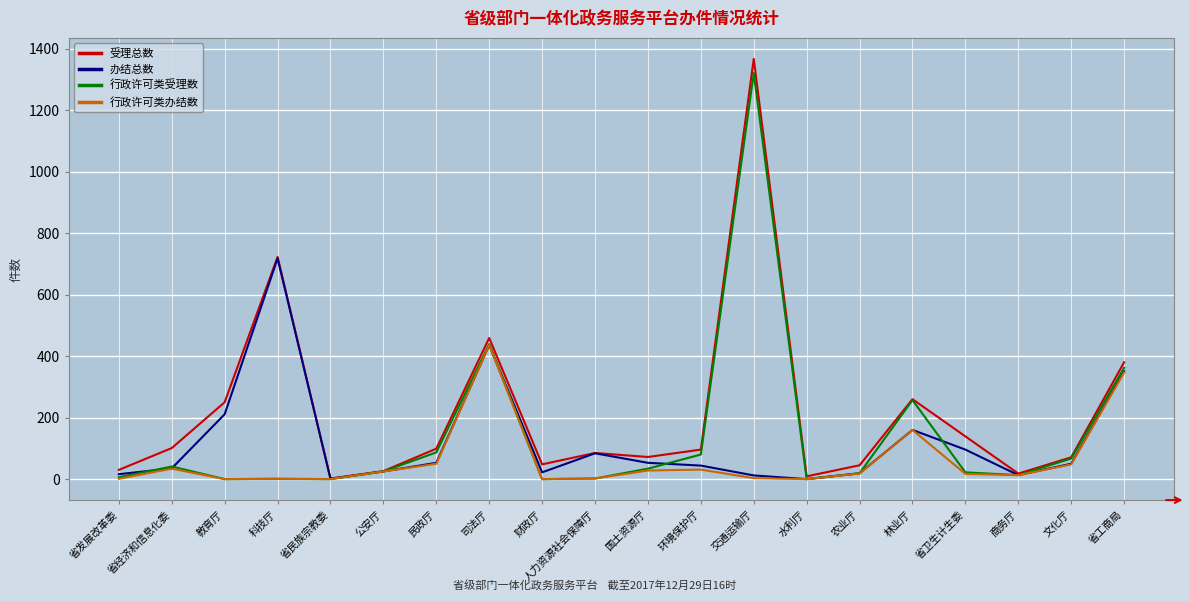

What is the difference between the second highest and minimum values in the 行政许可类办结数 series?

347